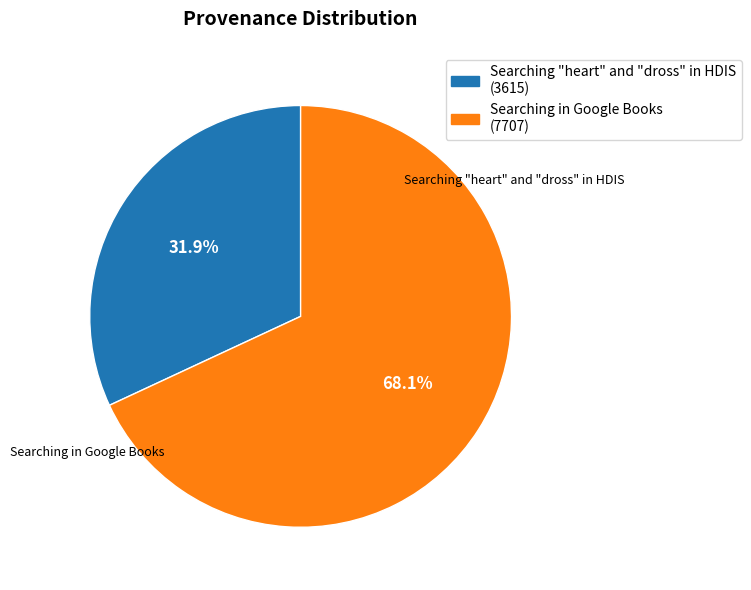

Between Searching in Google Books and Searching "heart" and "dross" in HDIS, which is larger?

Searching in Google Books